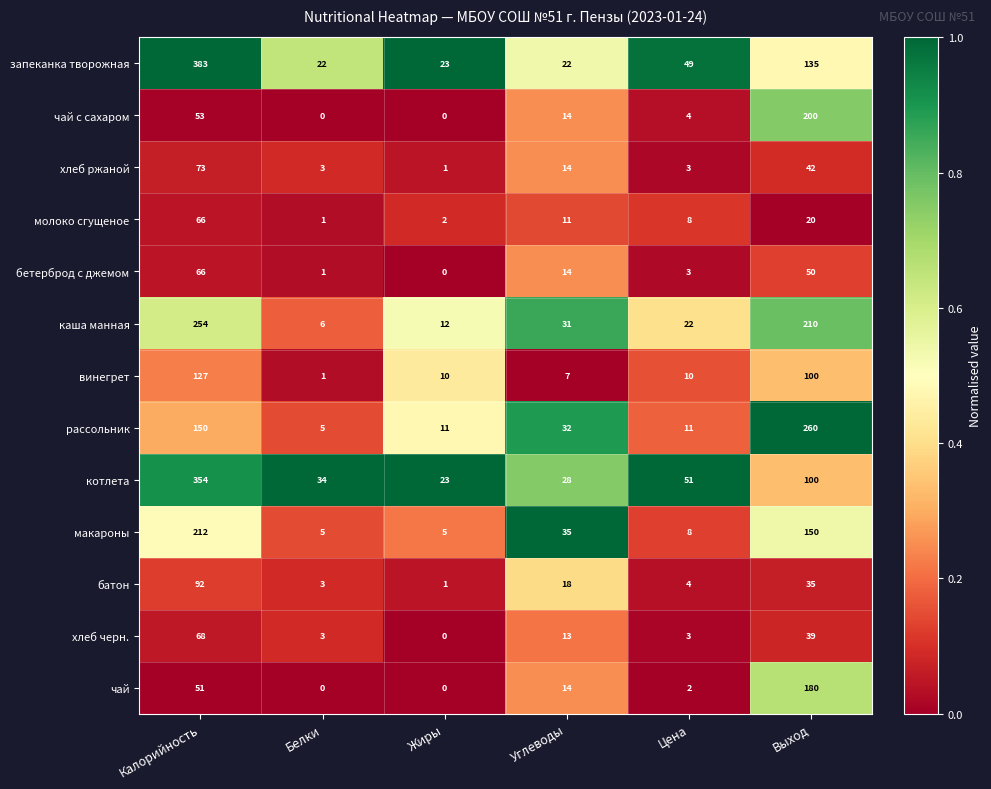

Count the number of data series in this chart.

13